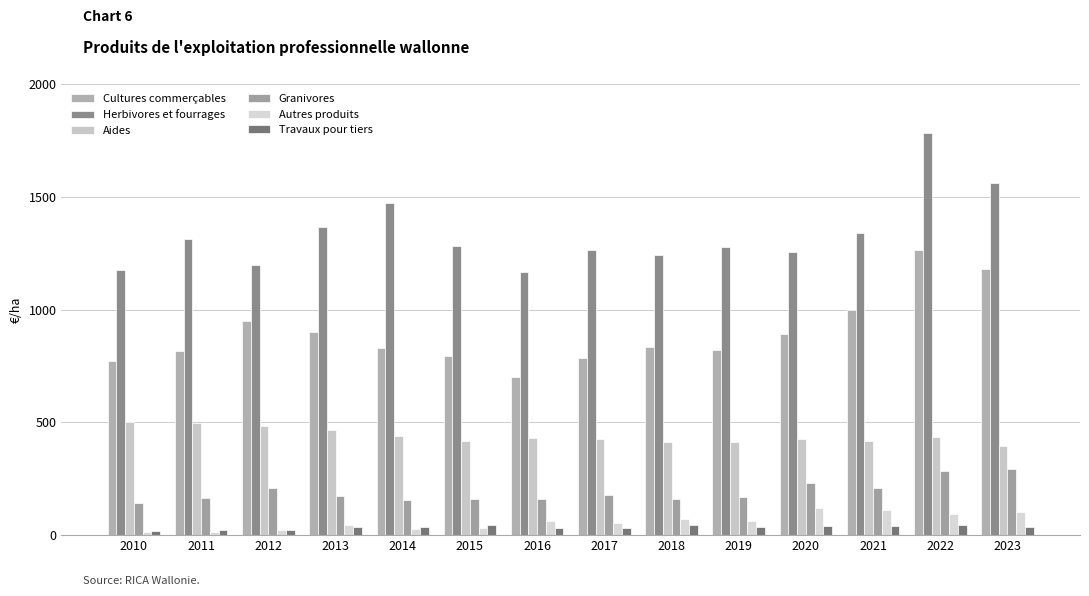

Reading left to right, list all the values displayed in this chart.

Cultures commerçables: 2010=773.9	2011=816.4	2012=951.3	2013=898.8	2014=831.8	2015=794.6	2016=702.0	2017=783.4	2018=833.1	2019=819.2	2020=891.4	2021=997.6	2022=1262.7	2023=1180.8
Herbivores et fourrages: 2010=1176.9	2011=1314.6	2012=1199.7	2013=1364.6	2014=1473.1	2015=1281.2	2016=1164.7	2017=1263.5	2018=1243.8	2019=1278.0	2020=1253.8	2021=1341.1	2022=1781.5	2023=1563.2
Aides: 2010=502.0	2011=496.8	2012=483.1	2013=467.4	2014=439.2	2015=418.9	2016=432.2	2017=427.5	2018=410.8	2019=412.4	2020=425.2	2021=416.9	2022=435.1	2023=394.7
Granivores: 2010=143.4	2011=166.4	2012=211.0	2013=172.4	2014=155.7	2015=160.0	2016=160.8	2017=175.8	2018=158.3	2019=167.0	2020=230.0	2021=206.8	2022=284.2	2023=292.8
Autres produits: 2010=12.1	2011=14.7	2012=21.2	2013=46.2	2014=27.3	2015=33.6	2016=64.3	2017=53.0	2018=70.6	2019=63.0	2020=121.9	2021=109.6	2022=92.4	2023=102.1
Travaux pour tiers: 2010=20.5	2011=24.3	2012=23.2	2013=37.8	2014=36.0	2015=43.9	2016=31.6	2017=31.6	2018=43.9	2019=37.6	2020=41.6	2021=42.3	2022=44.7	2023=35.4